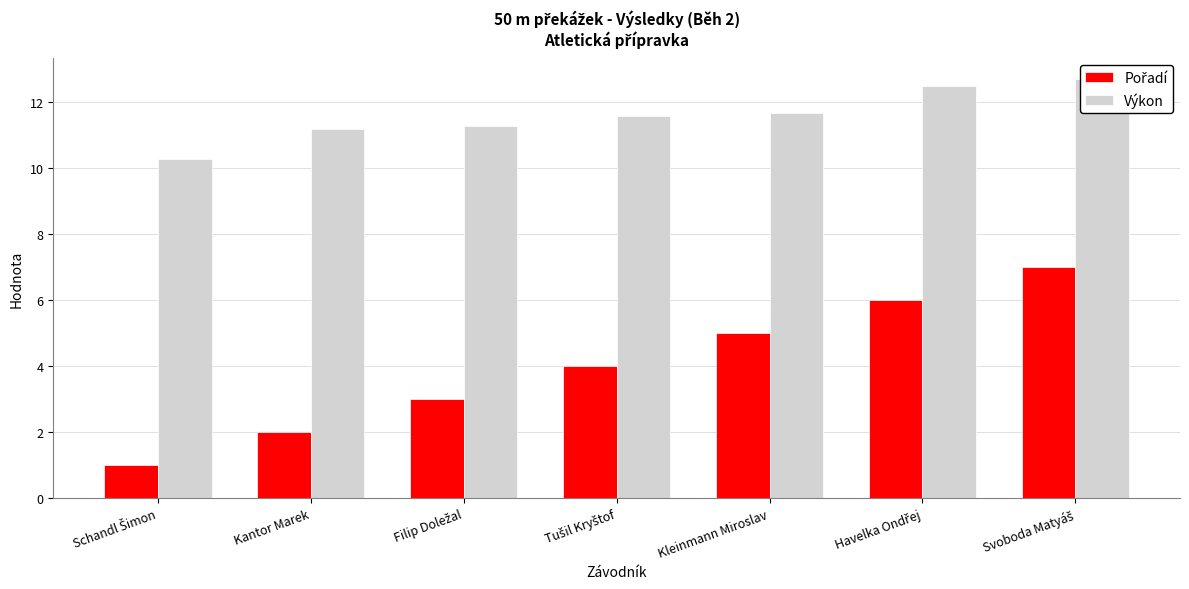

What is the difference between the Výkon values at Schandl Šimon and Svoboda Matyáš?

2.4